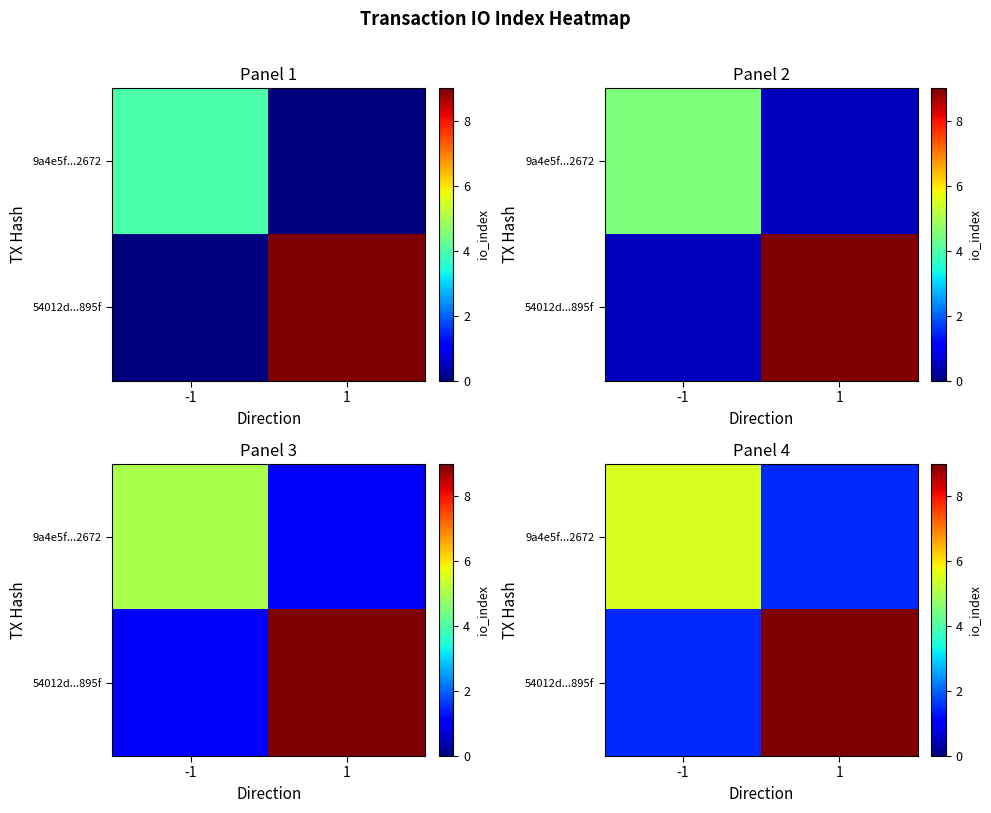

Rank the series at 1 from highest to lowest value.

54012d...895f, 9a4e5f...2672